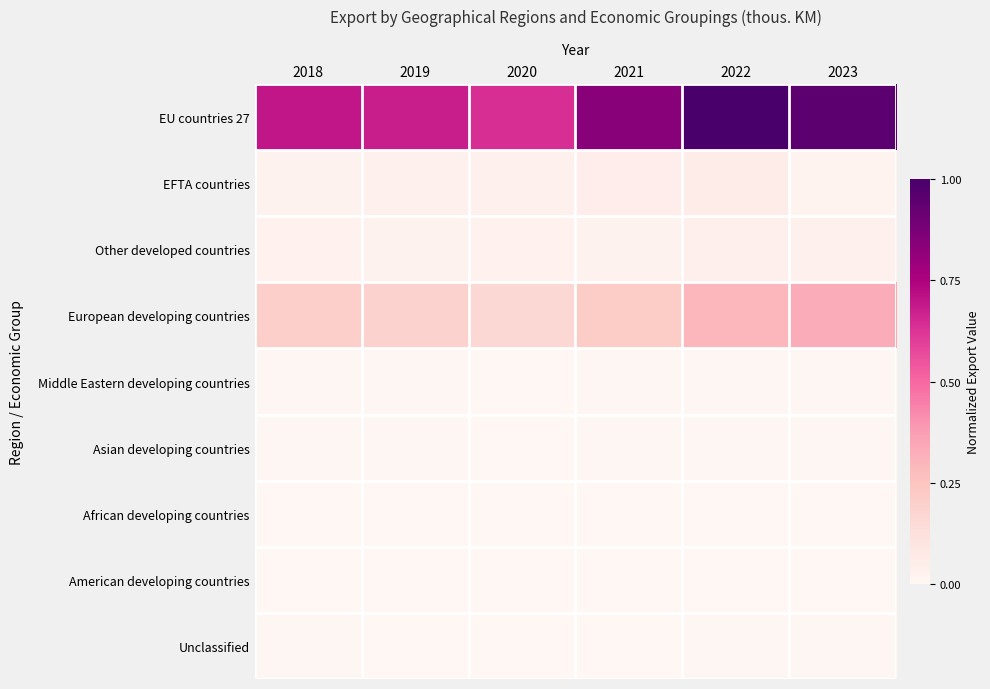

What is the greatest value displayed?

1.0